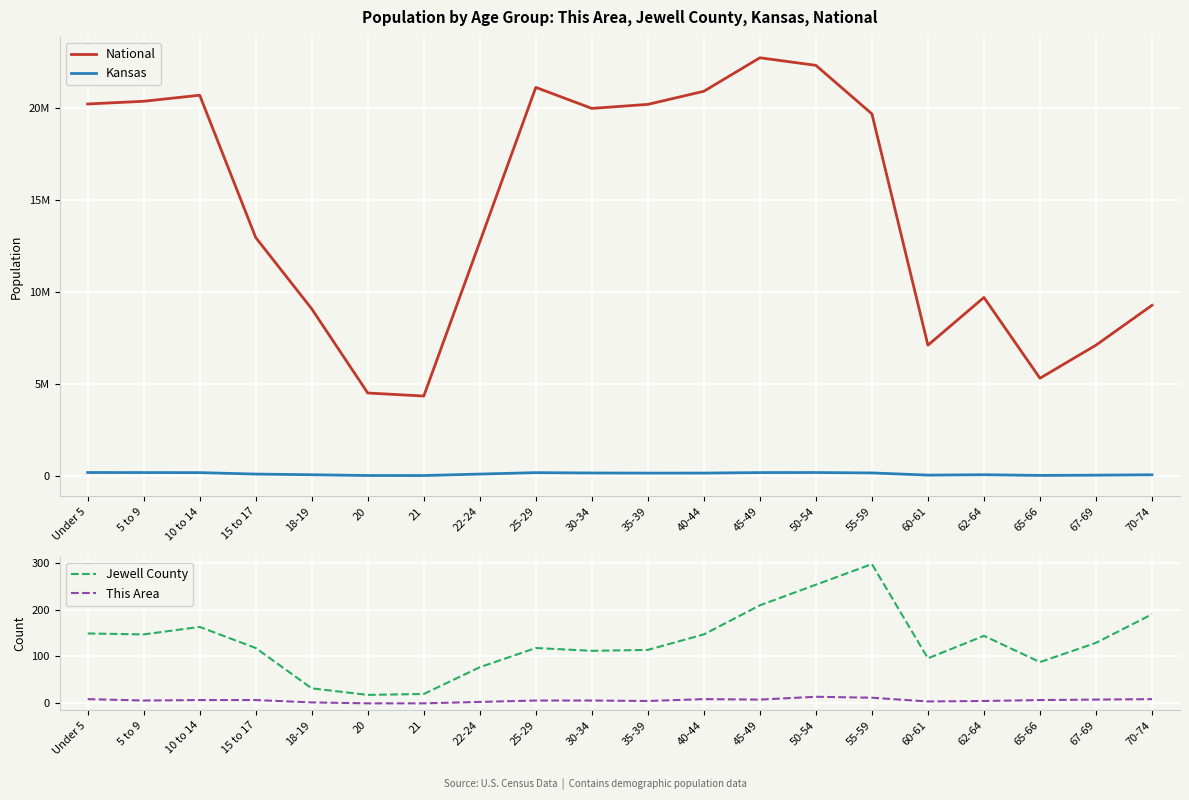

Reading right to left, list all the values displayed in this chart.

National: 9278166	7115361	5319902	9704197	7113727	19664805	22298125	22708591	20890964	20179642	19962099	21101849	12712576	4354294	4519129	9086089	12954254	20677194	20348657	20201362
Kansas: 82634	61181	46574	85074	63661	182512	204434	201830	174285	172388	179937	197783	120765	40931	42758	83705	120116	198884	202447	205492
Jewell County: 190	129	88	144	96	297	253	209	147	114	112	118	77	20	18	32	118	163	147	149
This Area: 9	8	7	5	4	12	14	8	9	5	6	6	3	0	0	2	7	7	6	9